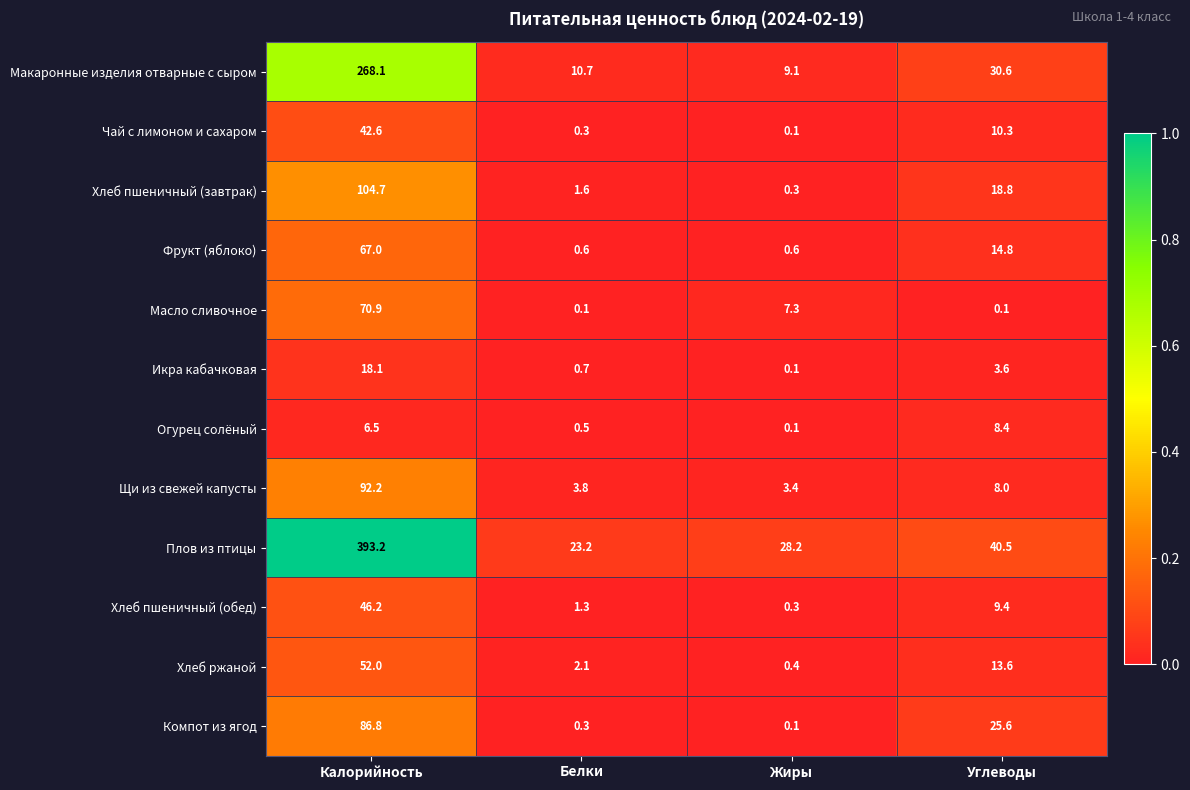

What is the difference between the Икра кабачковая values at Калорийность and Углеводы?

14.5